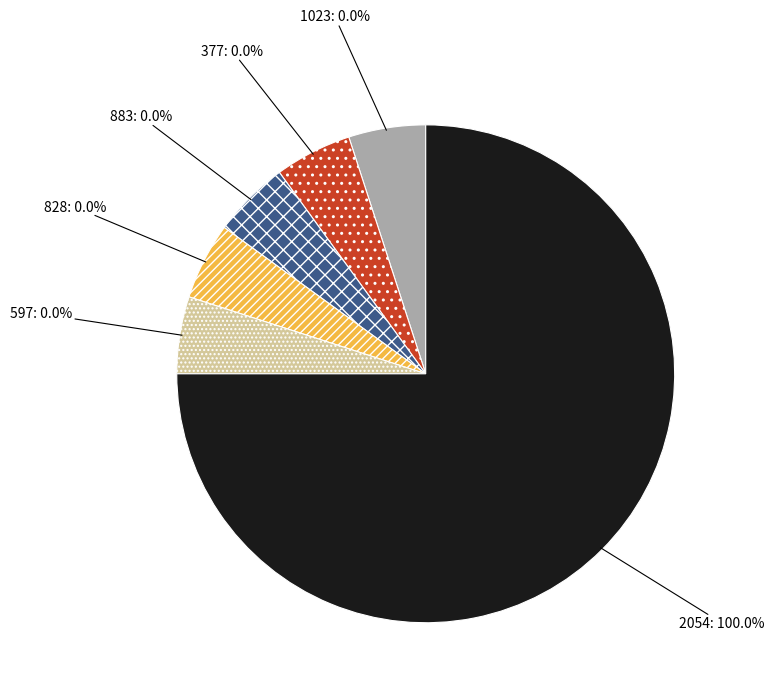

What percentage is NOT represented by 1023?

100.0%